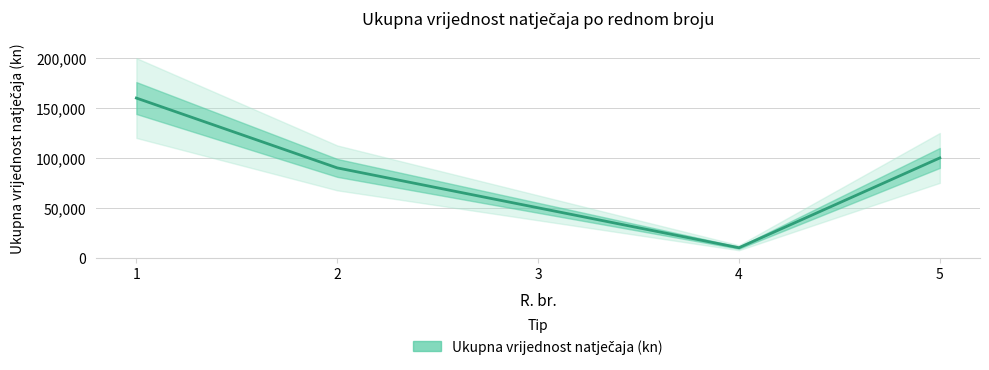

What is the difference between the values at 5 and 4?

90000